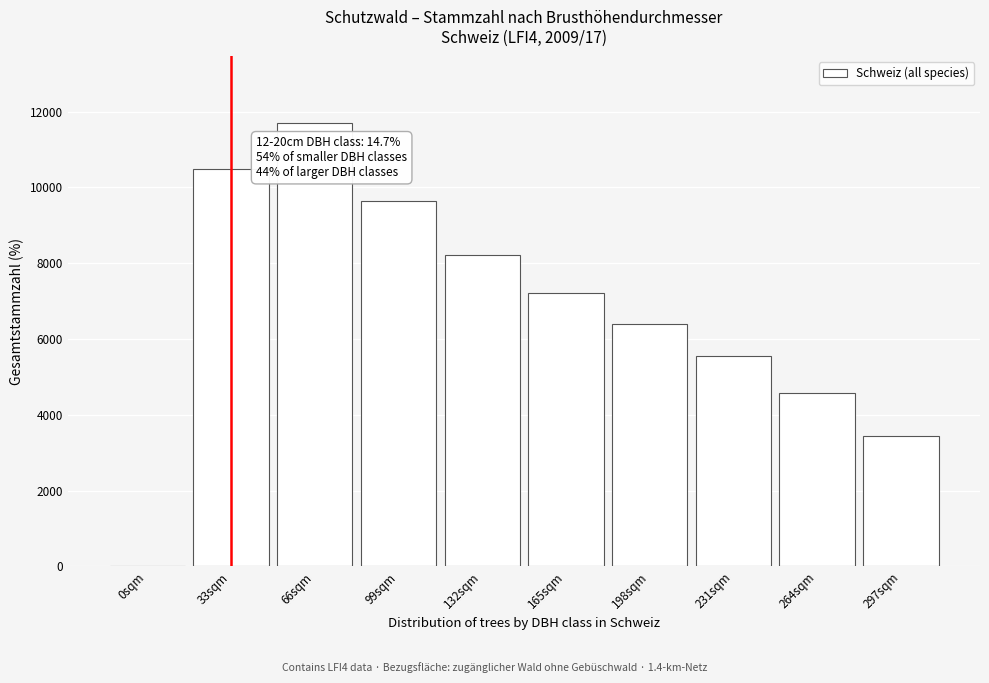

Reading left to right, list all the values displayed in this chart.

0sqm=0	33sqm=10475	66sqm=11700	99sqm=9650	132sqm=8225	165sqm=7225	198sqm=6400	231sqm=5550	264sqm=4575	297sqm=3450